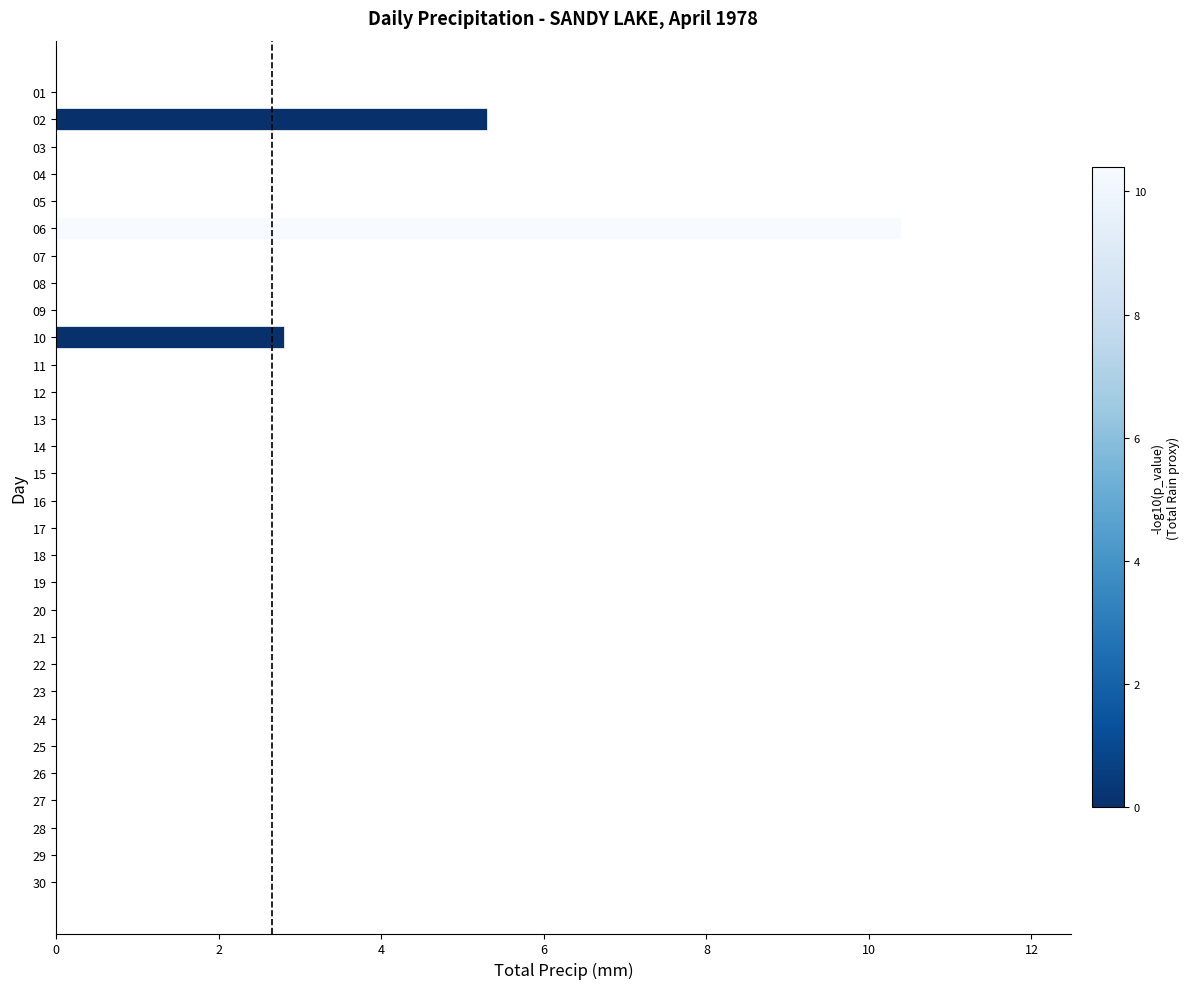

How many series are shown in this chart?

1